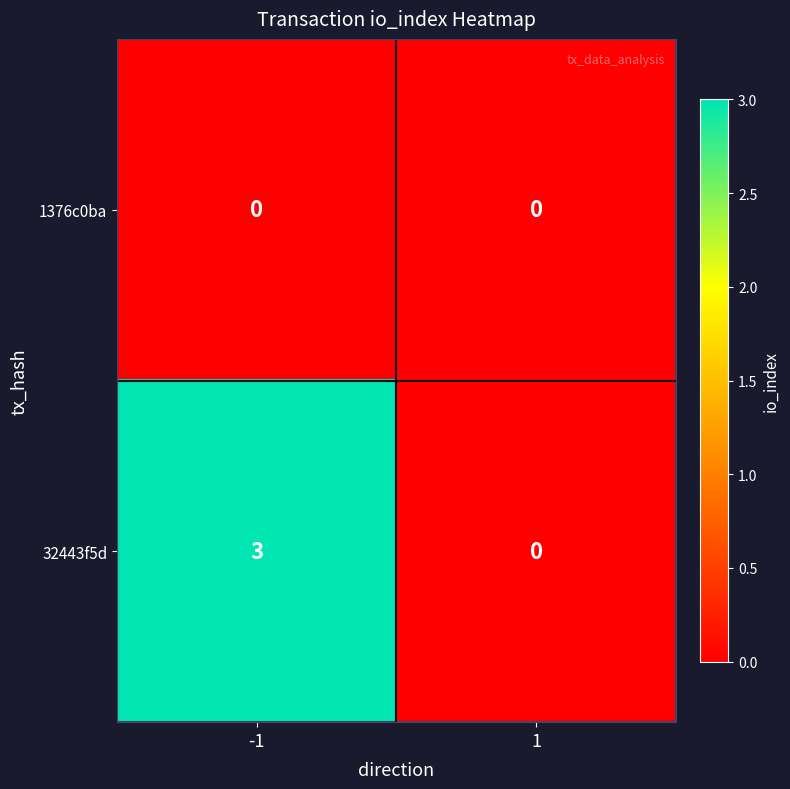

Between -1 and 1, which series saw the biggest shift?

32443f5d